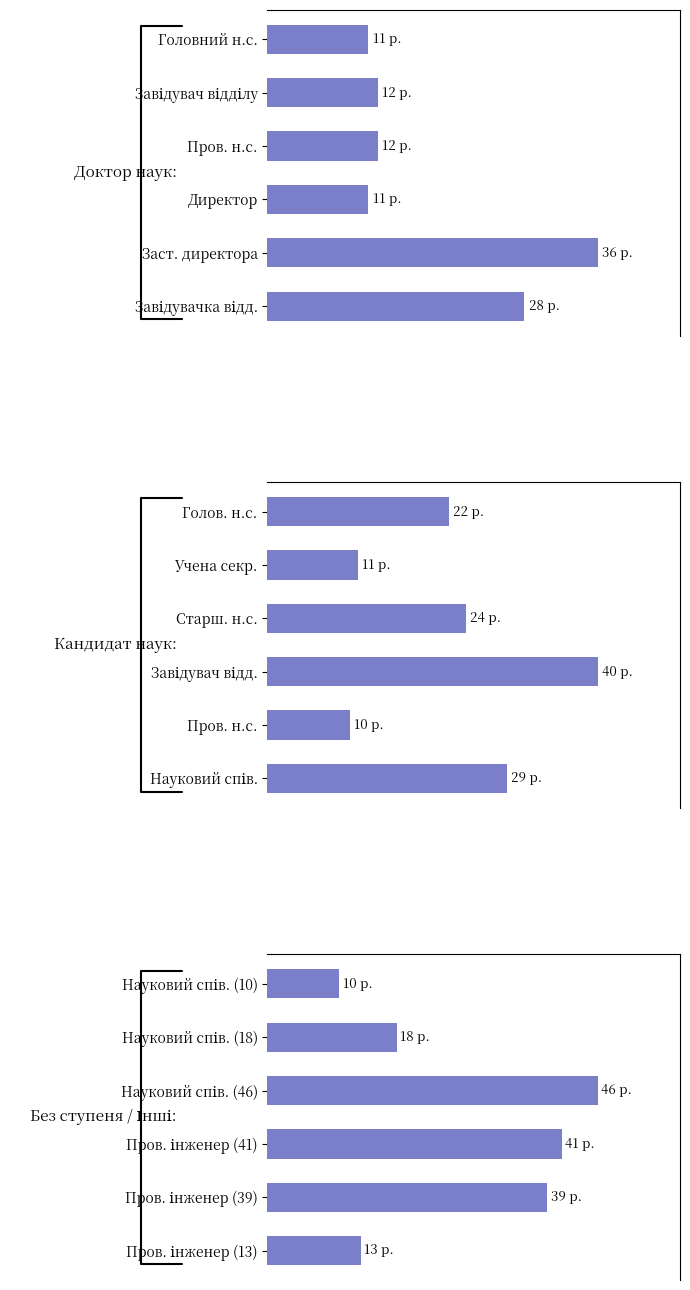

How many data points in Без ступеня / Інші are above 39?

2